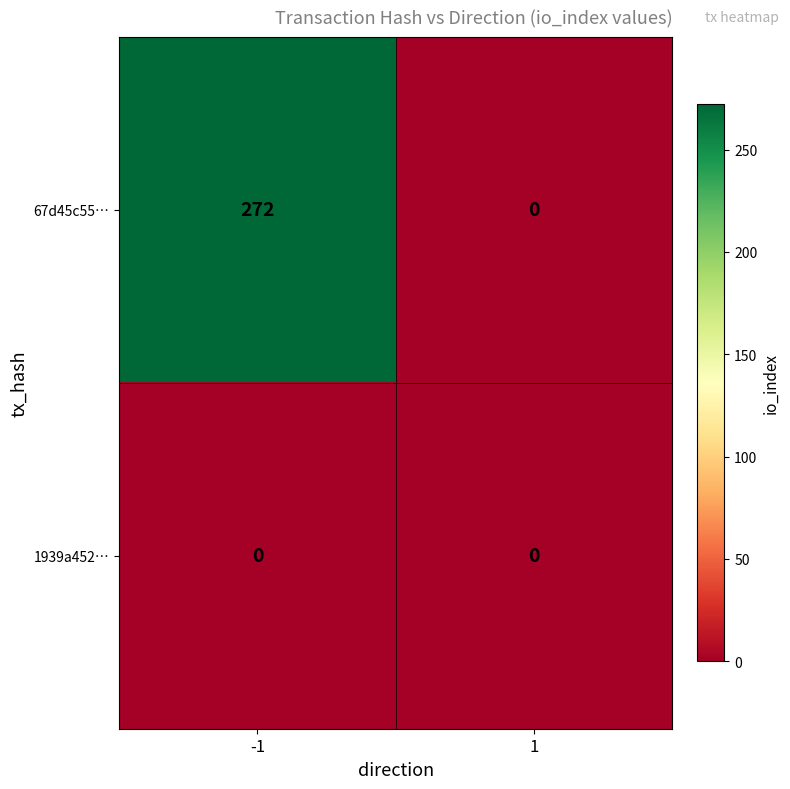

What is the difference between the 67d45c55… values at 1 and -1?

272